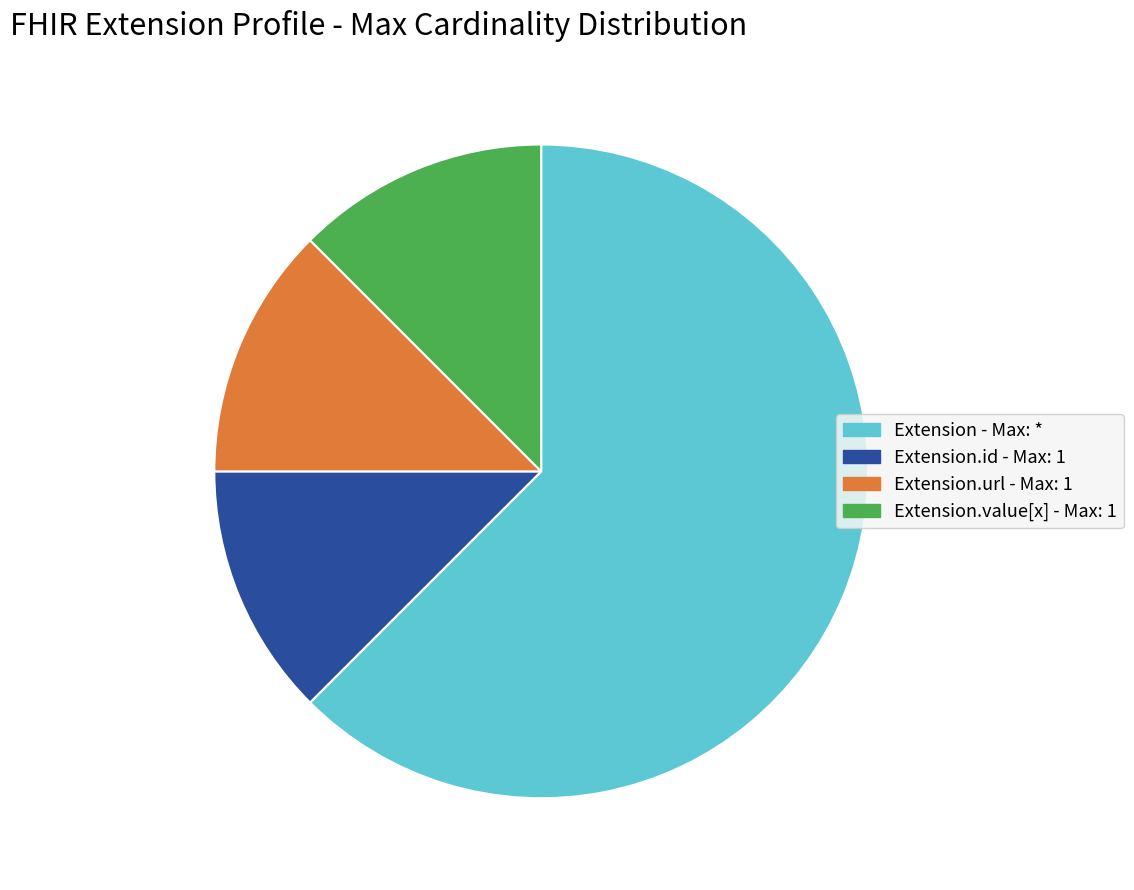

What is the largest slice in the pie chart?

Extension - Max: *